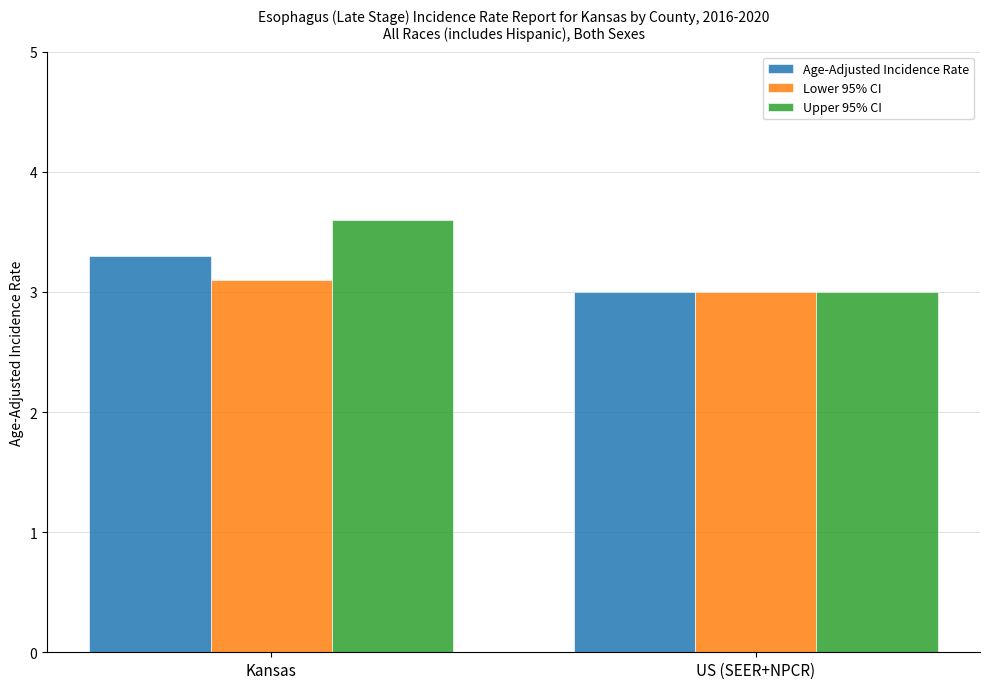

Which category has the highest value in the Age-Adjusted Incidence Rate series?

Kansas